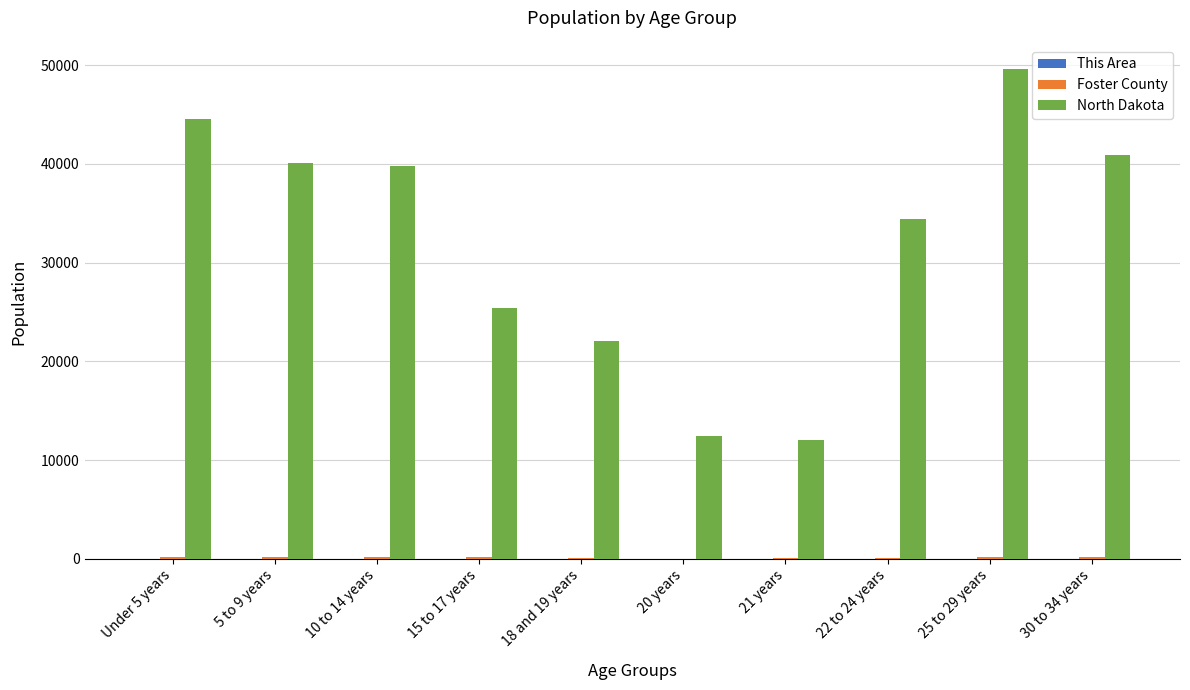

At which category is the sum across all series the highest?

25 to 29 years